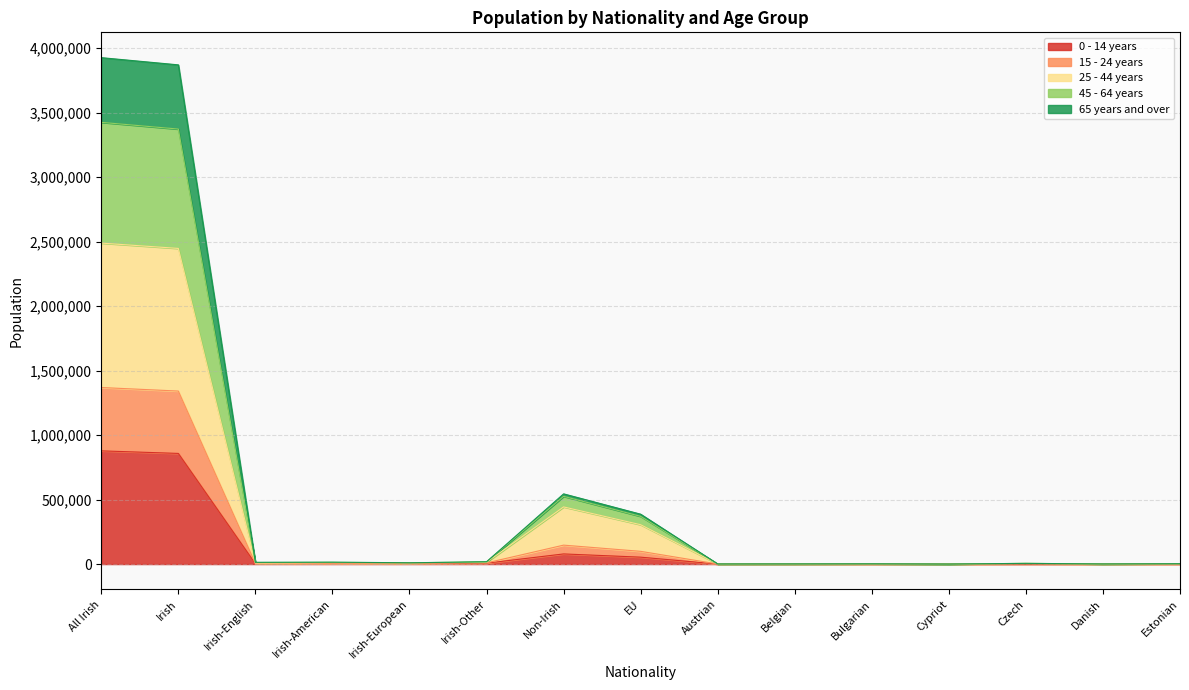

What is the label of the 5th point from the right?

Bulgarian